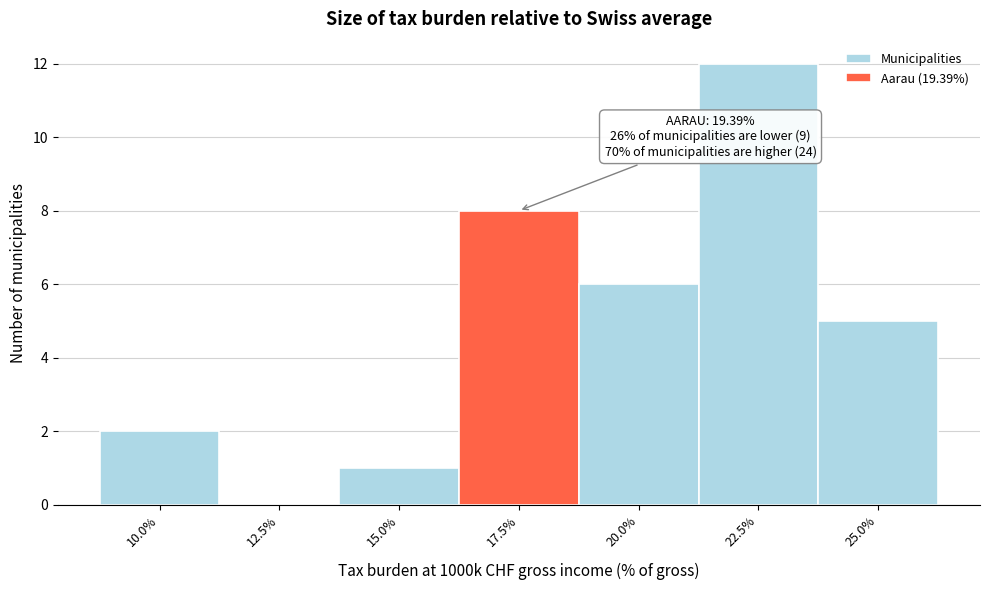

Reading left to right, extract all data points from this chart.

10.0%=2	12.5%=0	15.0%=1	17.5%=8	20.0%=6	22.5%=12	25.0%=5